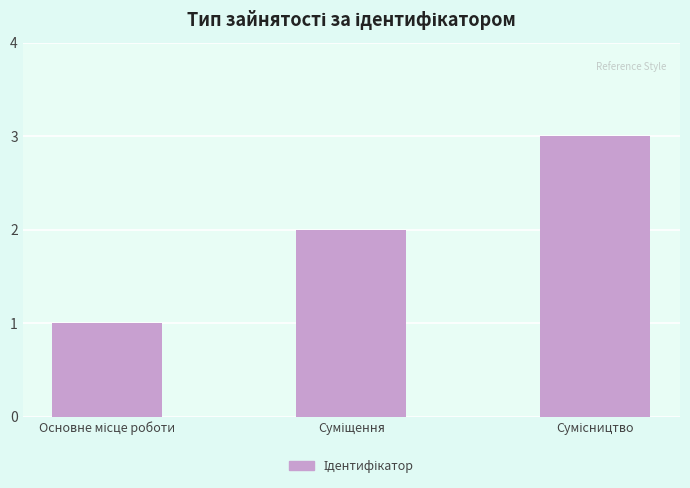

What is the sum of all values?

6